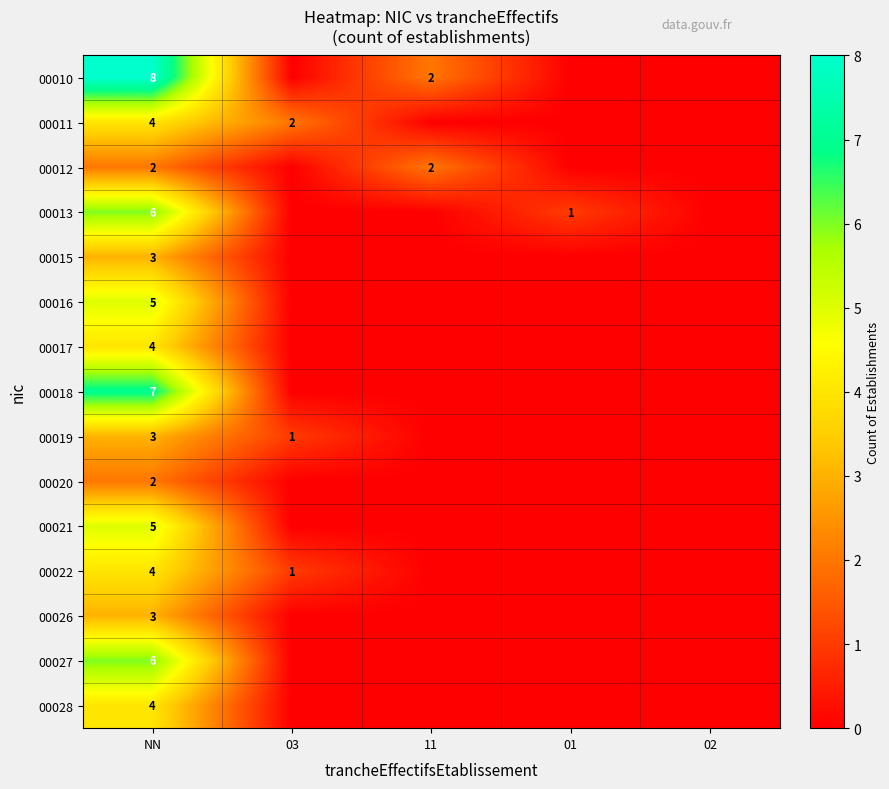

The 00013 series shows 0 at 01. True or false?

False